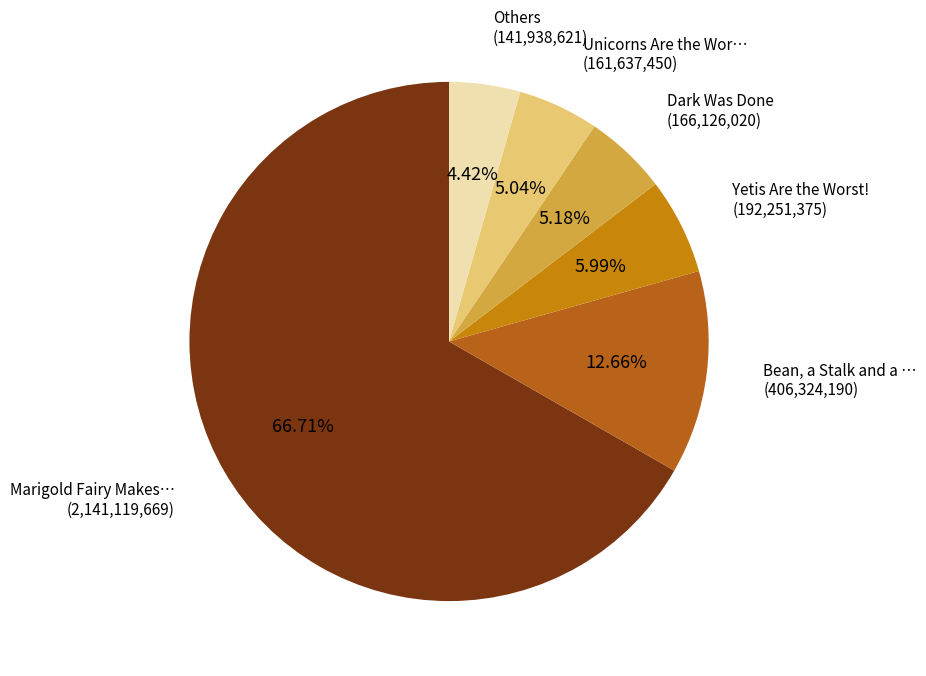

Is there any slice that represents more than half of the pie?

Yes